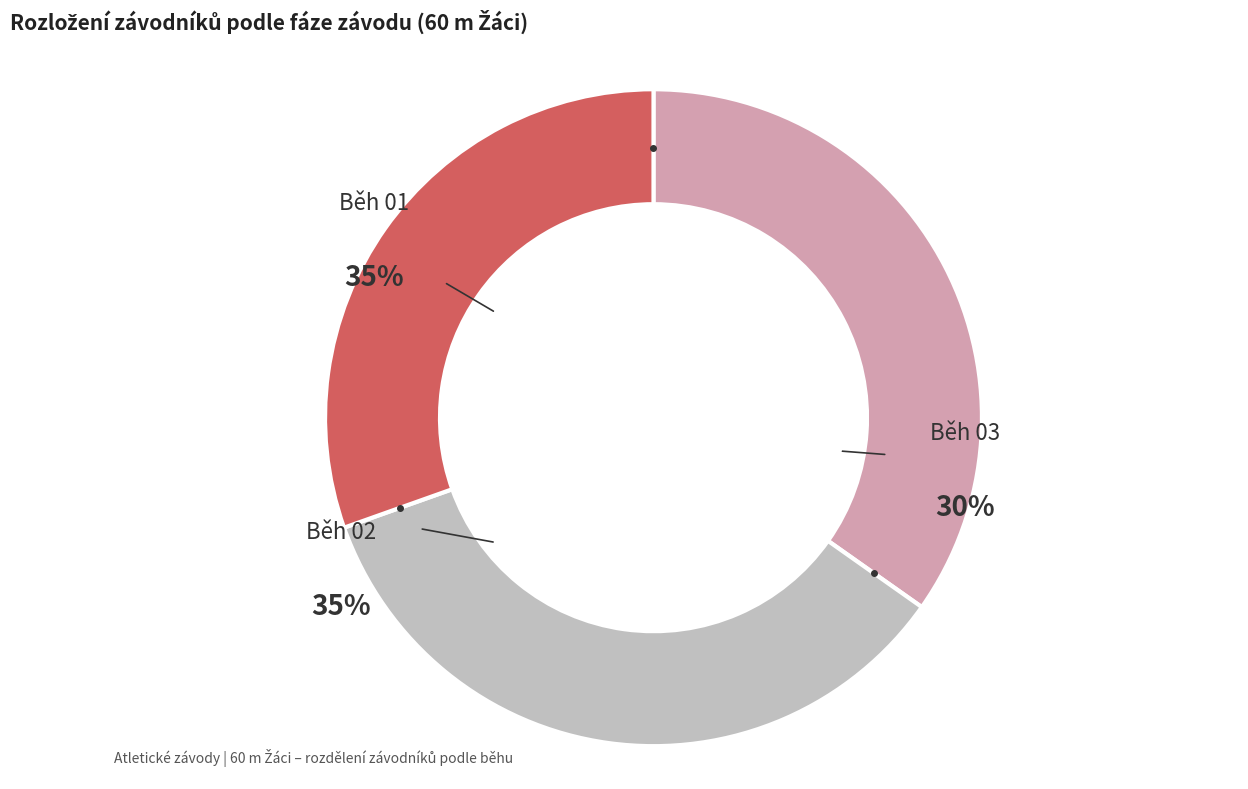

Is it true that Běh 03 is 30% of the pie?

True